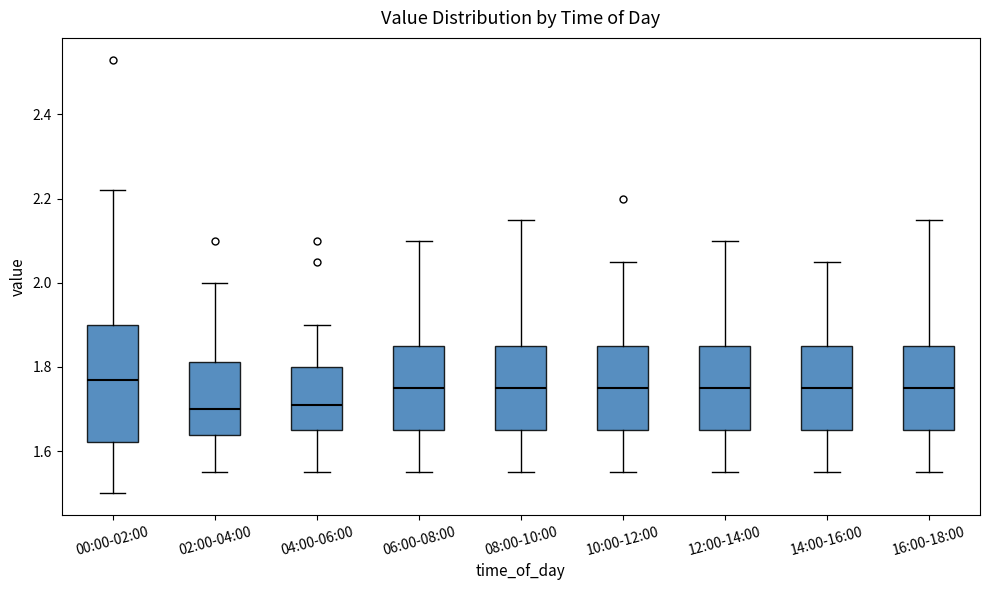

Where is the upper edge of the box for 12:00-14:00 on the y-axis? The values are not printed on the chart, so give them approximately, as read against the axis.

1.86